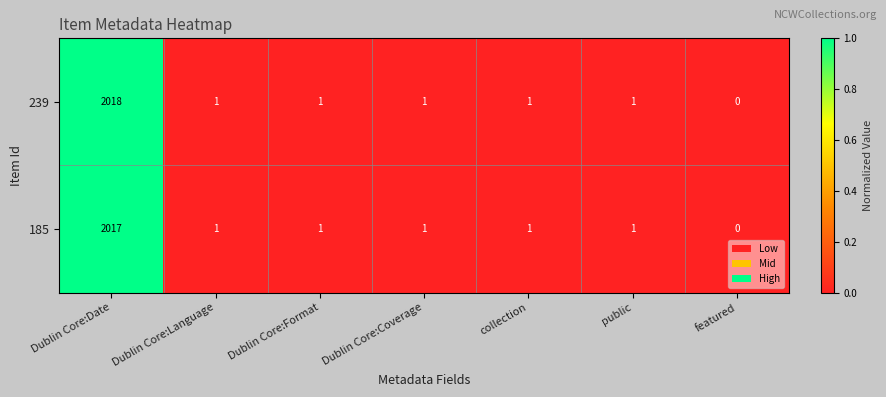

Which label corresponds to the largest value in the chart?

Dublin Core:Date